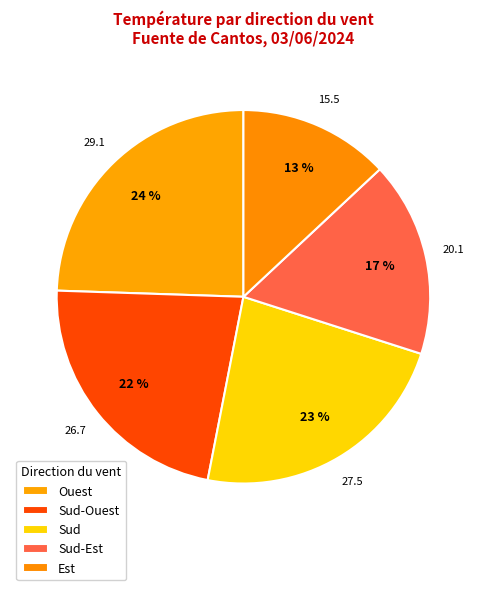

Which slice is the largest?

Ouest